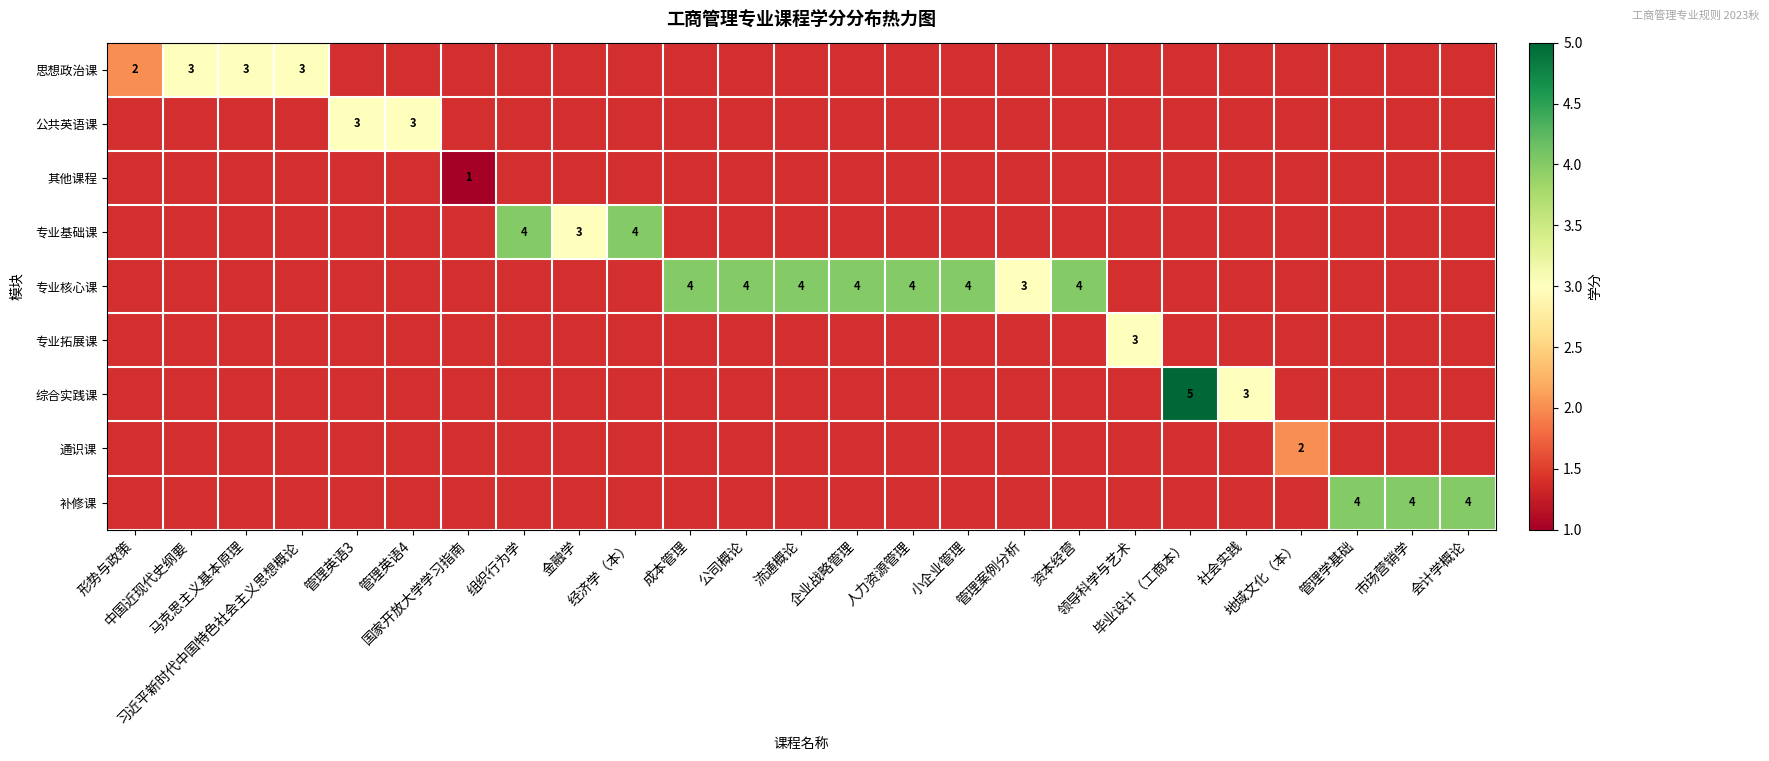

Is the value of 专业基础课 at 组织行为学 greater than the value of 补修课 at 管理案例分析?

No